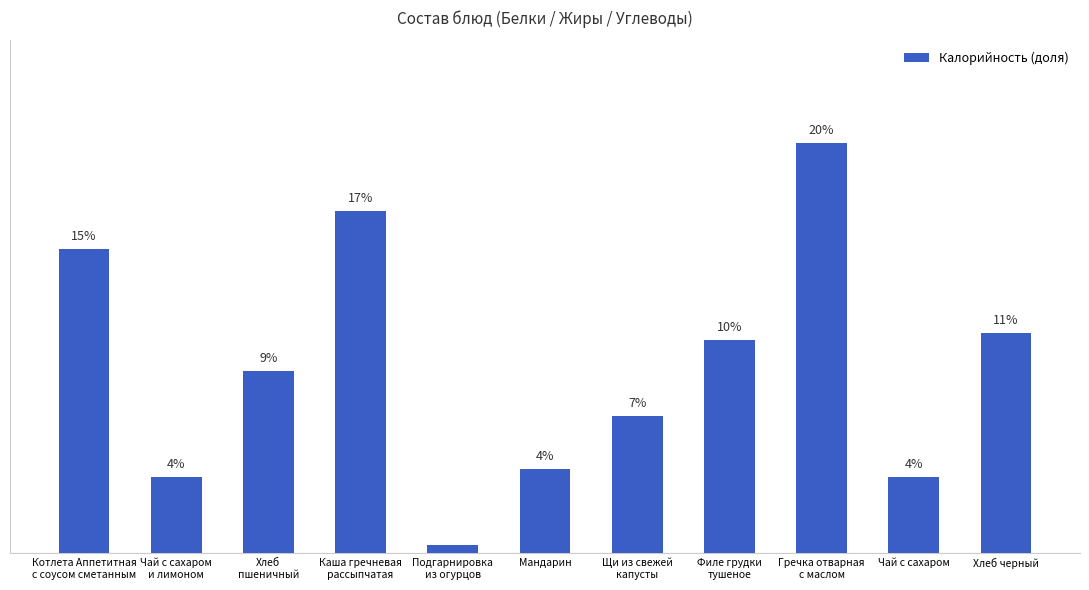

Reading left to right, extract all data points from this chart.

Котлета Аппетитная
с соусом сметанным=14.8	Чай с сахаром
и лимоном=3.7	Хлеб
пшеничный=8.9	Каша гречневая
рассыпчатая=16.7	Подгарнировка
из огурцов=0.4	Мандарин=4.1	Щи из свежей
капусты=6.7	Филе грудки
тушеное=10.4	Гречка отварная
с маслом=20.0	Чай с сахаром=3.7	Хлеб черный=10.7